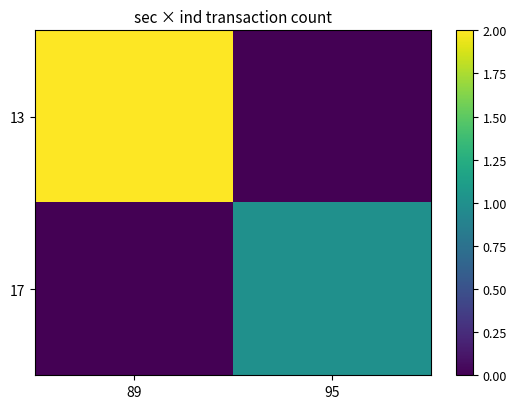

Reading right to left, what are all the values shown in this chart?

13: 95=0	89=2
17: 95=1	89=0